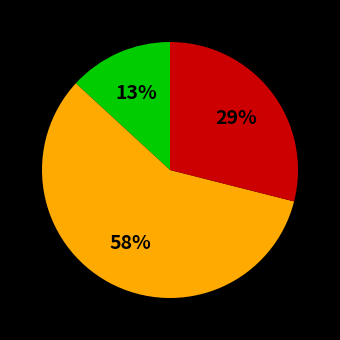

Count the number of slices in the pie.

3